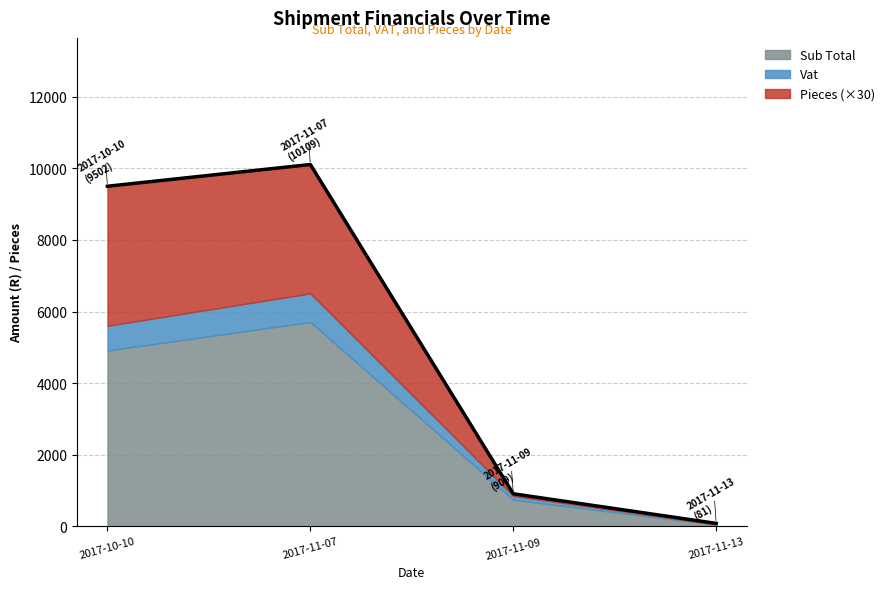

Reading right to left, extract all data points from this chart.

Sub Total: 45.1	744.6	5709.3	4913.8
Vat: 6.3	104.2	799.3	687.9
Pieces: 1.0	2.0	120.0	130.0